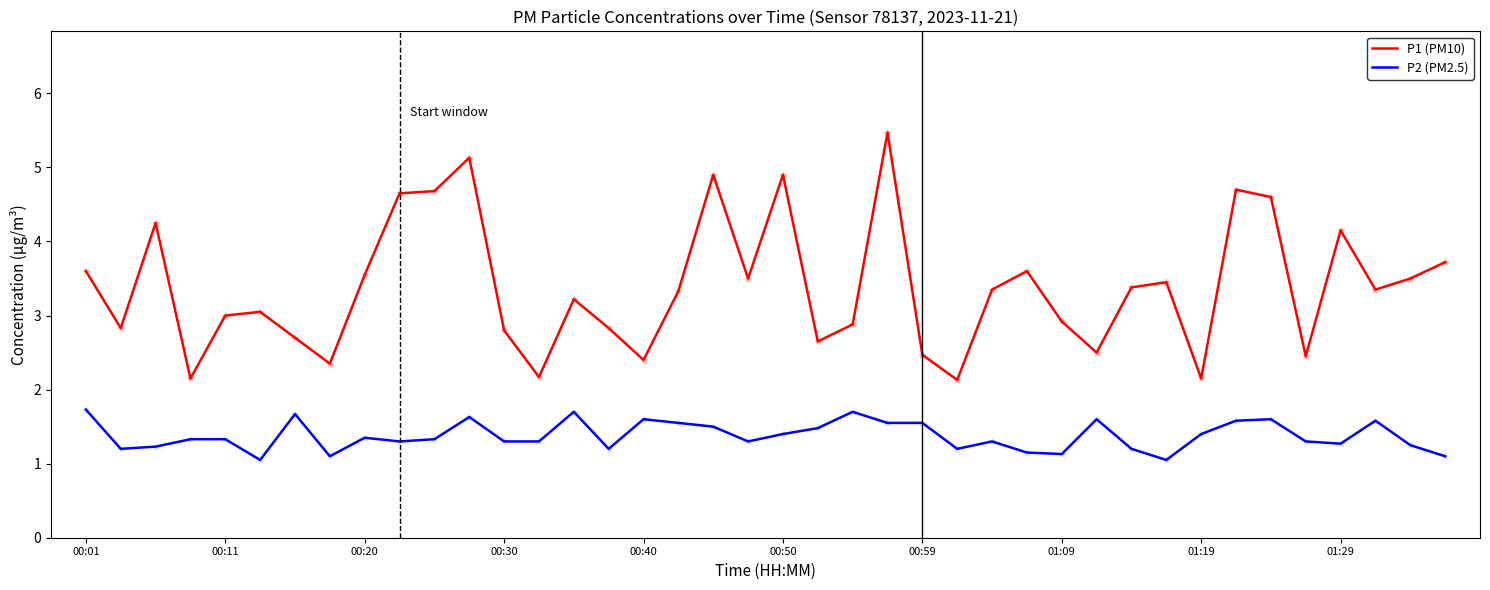

Which series has the largest total across all categories?

P1 (PM10)